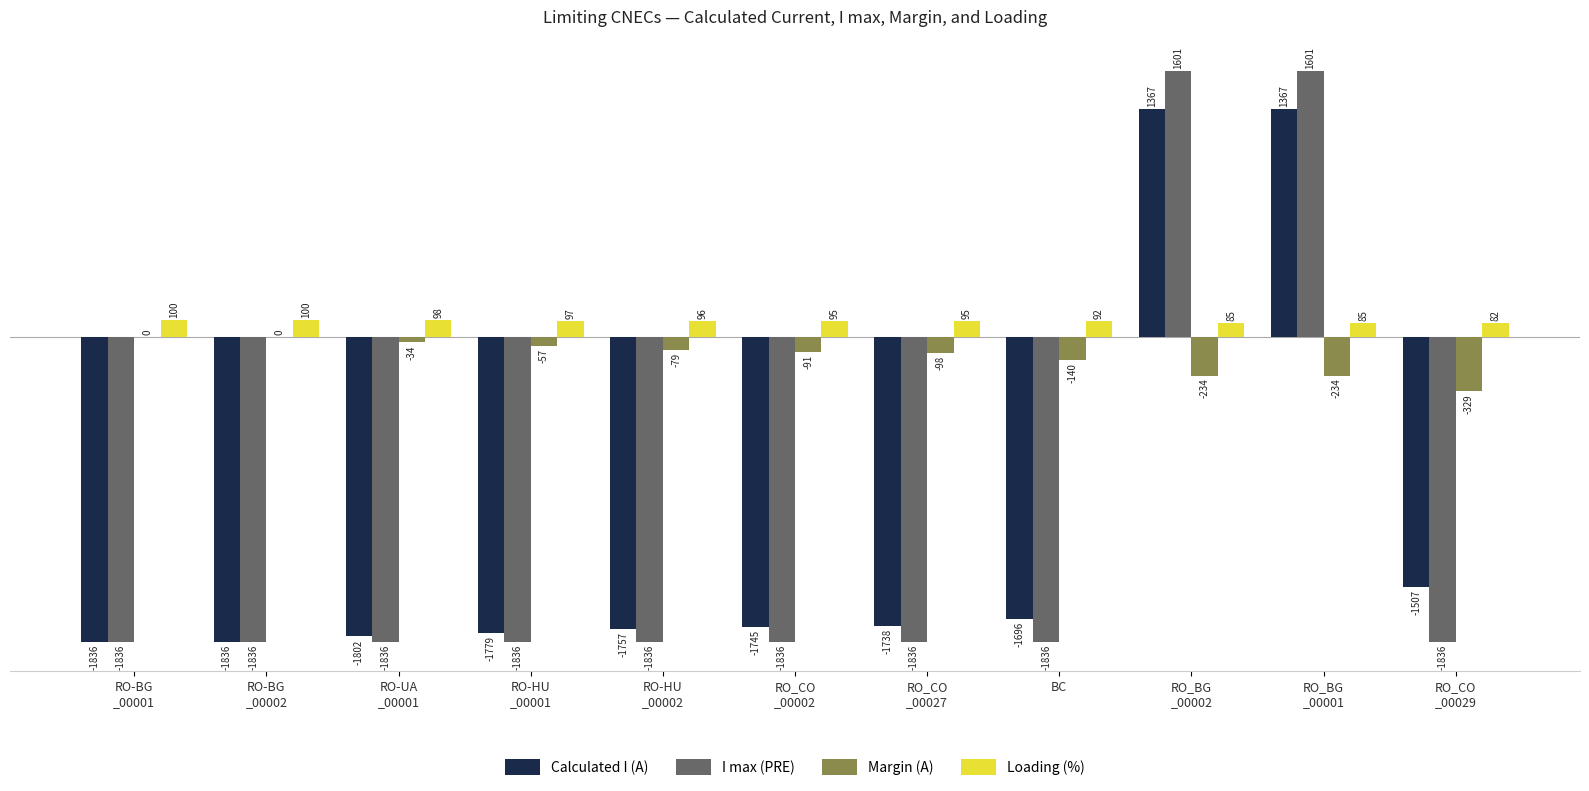

What is the spread (max minus min) of values at RO_CO
_00002?

1931